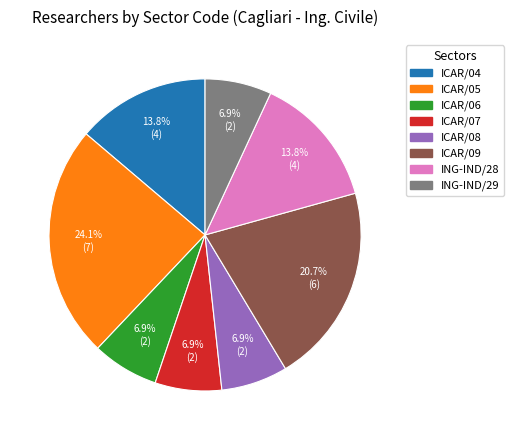

Does ICAR/07 represent more than half of the total?

No